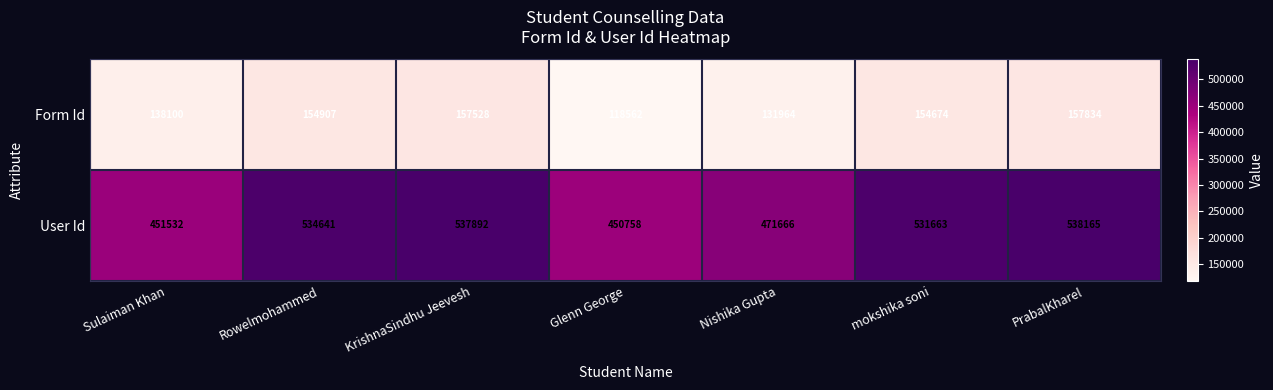

Where does the User Id series first go above 531663?

Rowelmohammed